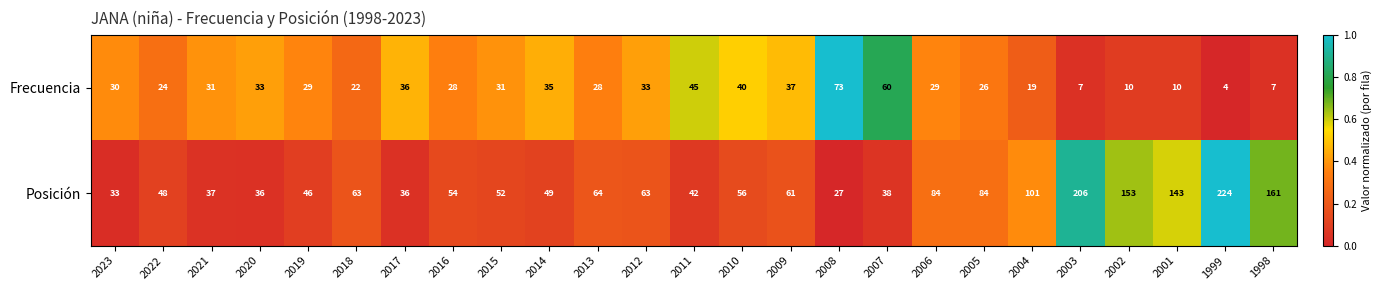

At which label is Frecuencia closest to 38?

2009